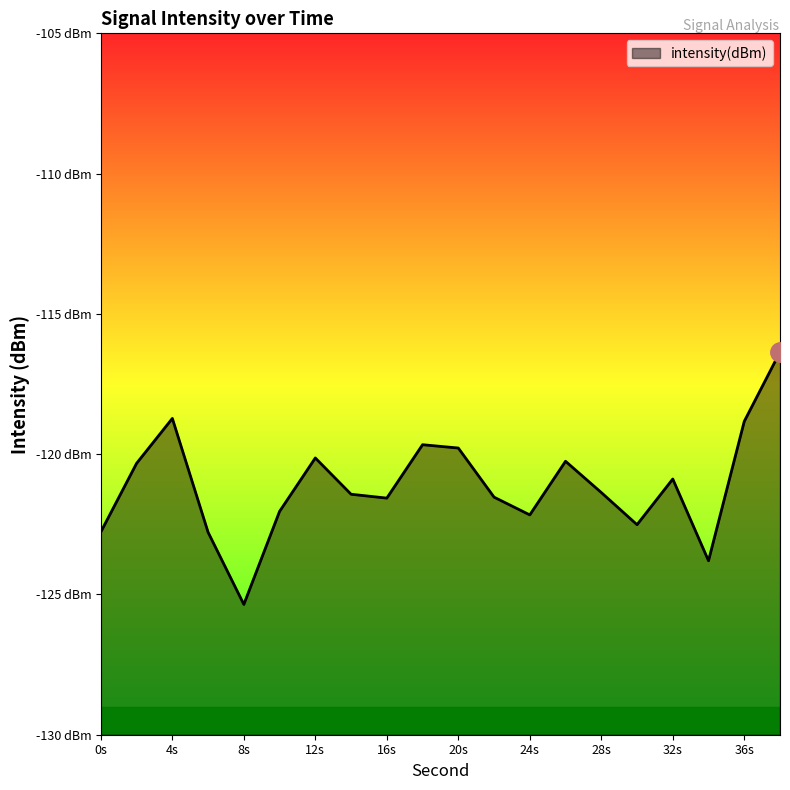

What is the value of the 9th point from the left?

-121.6